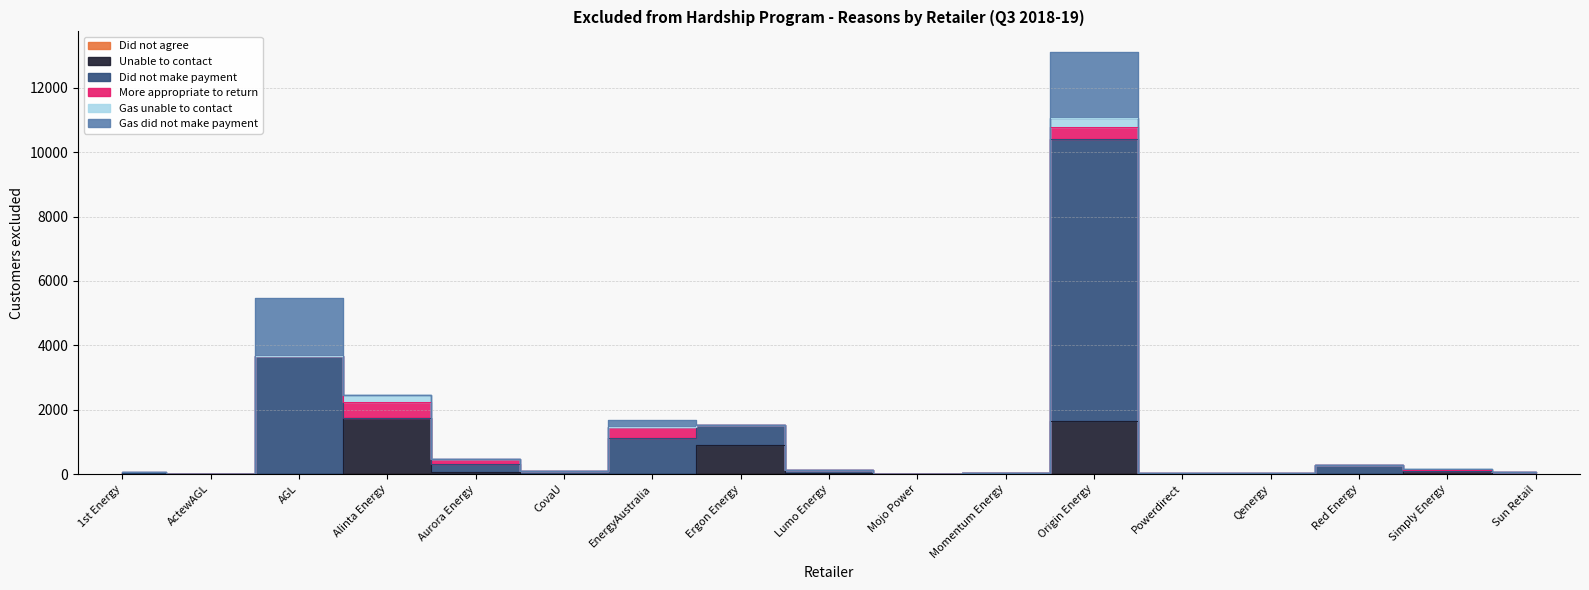

How many categories are shown in the chart?

17